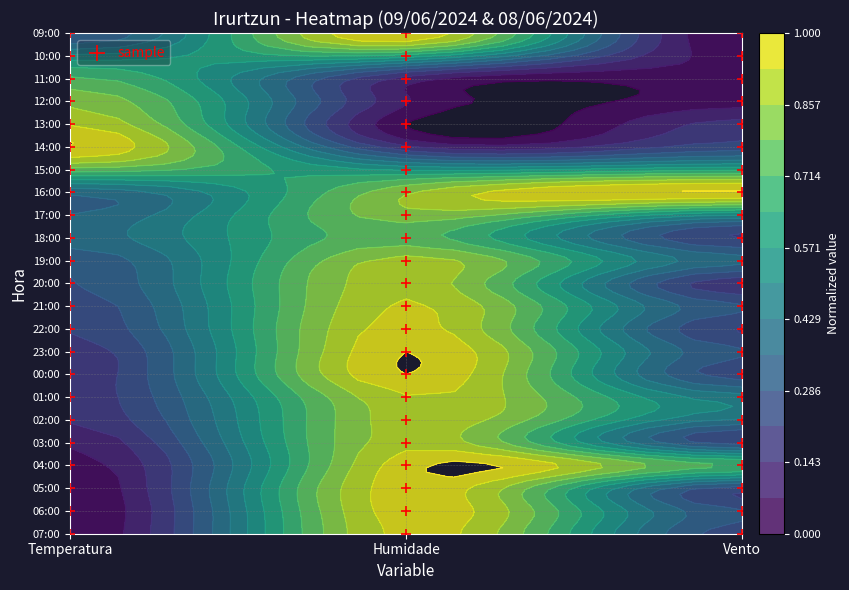

True or false: the data shows 1 at Temperatura.

False